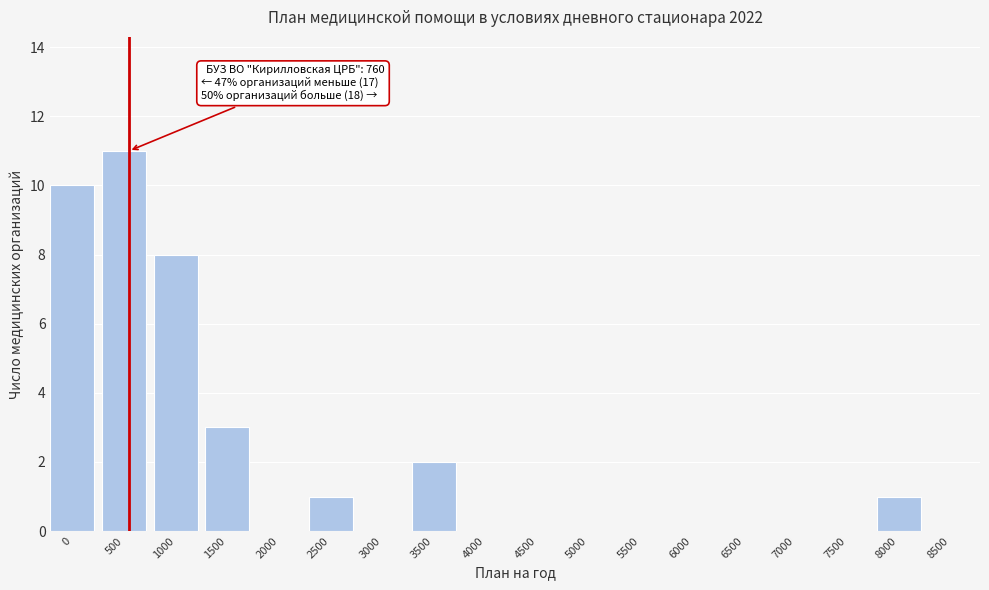

Reading right to left, list all the values displayed in this chart.

8500=0	8000=1	7500=0	7000=0	6500=0	6000=0	5500=0	5000=0	4500=0	4000=0	3500=2	3000=0	2500=1	2000=0	1500=3	1000=8	500=11	0=10